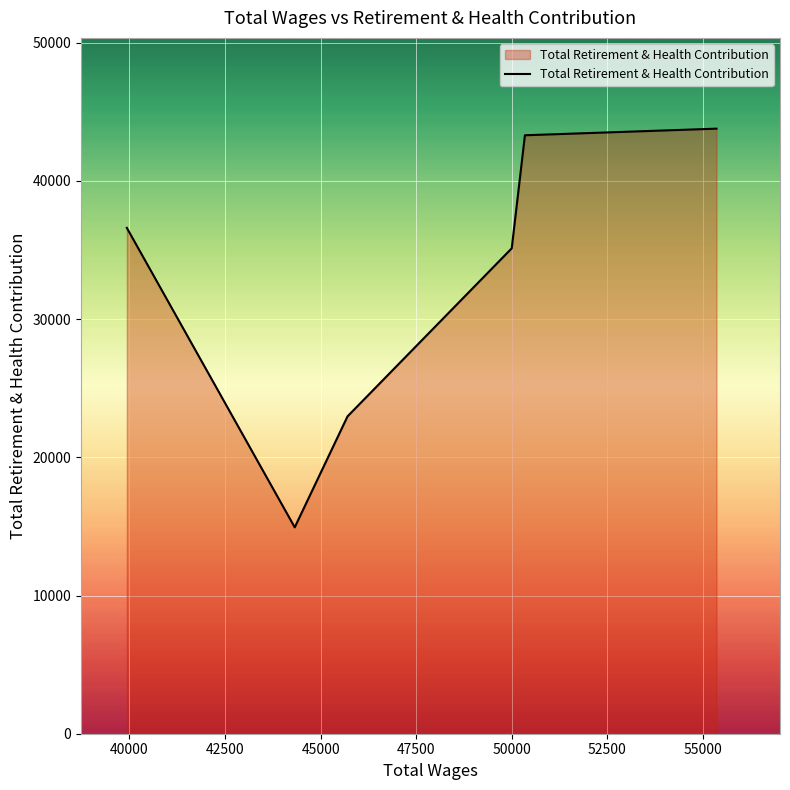

What is the greatest value displayed?

43783